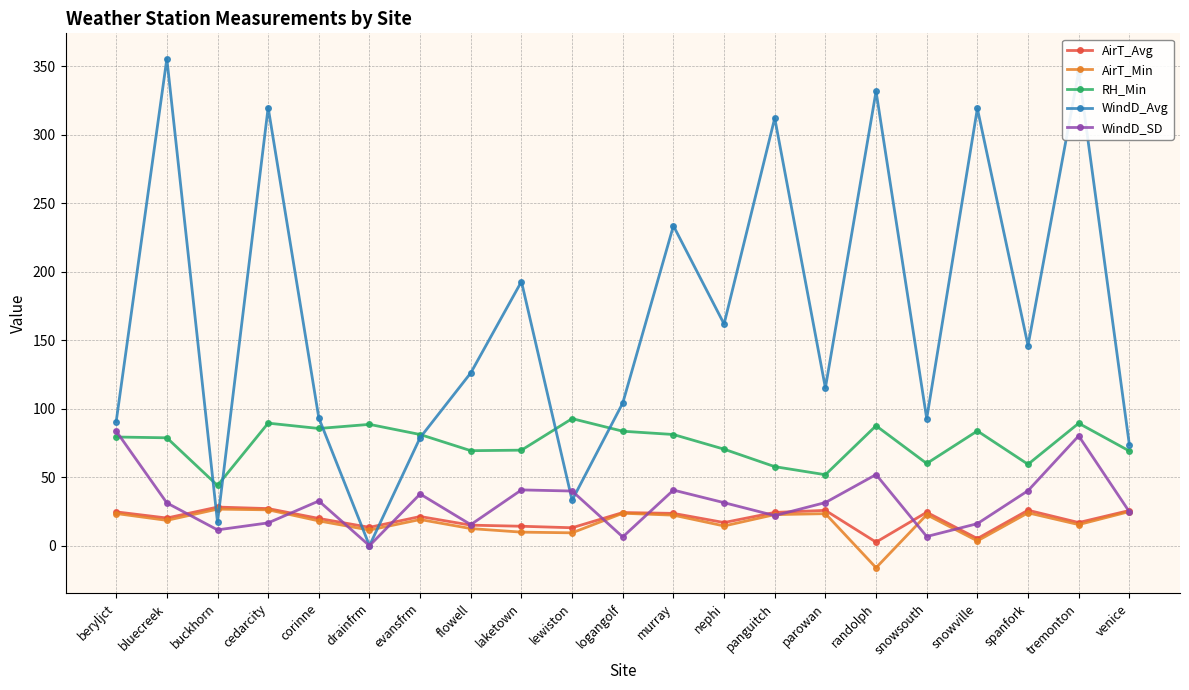

What is the difference between the AirT_Min values at beryljct and laketown?

13.6